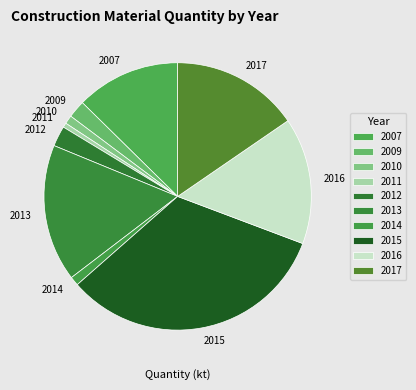

What is the largest slice in the pie chart?

2015